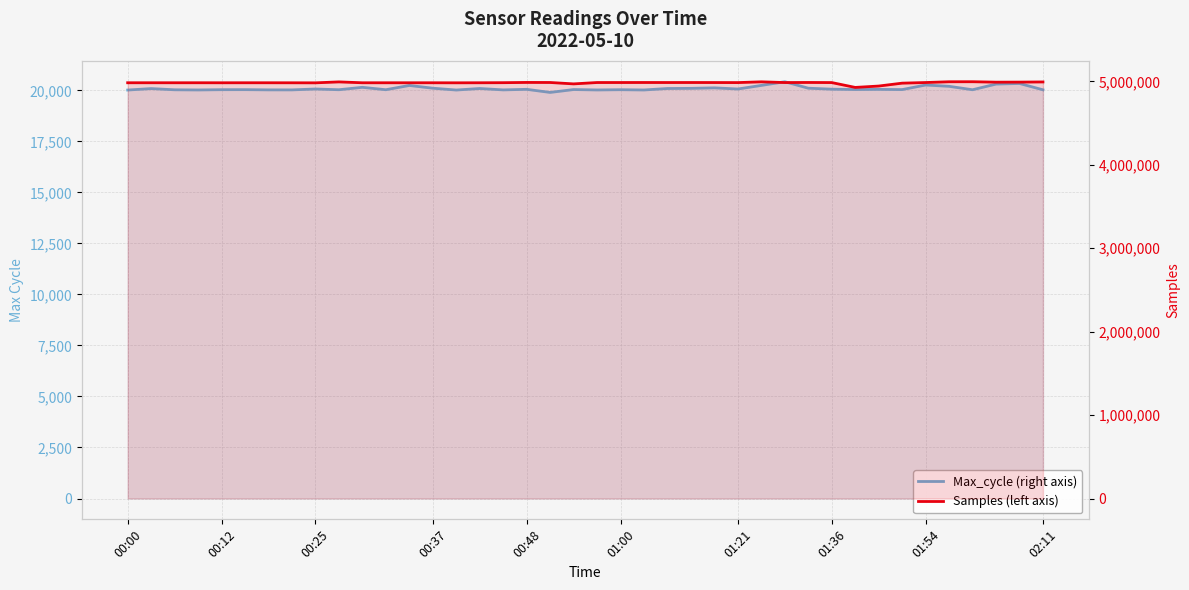

What is the difference between the highest and lowest values at 31?

4908660